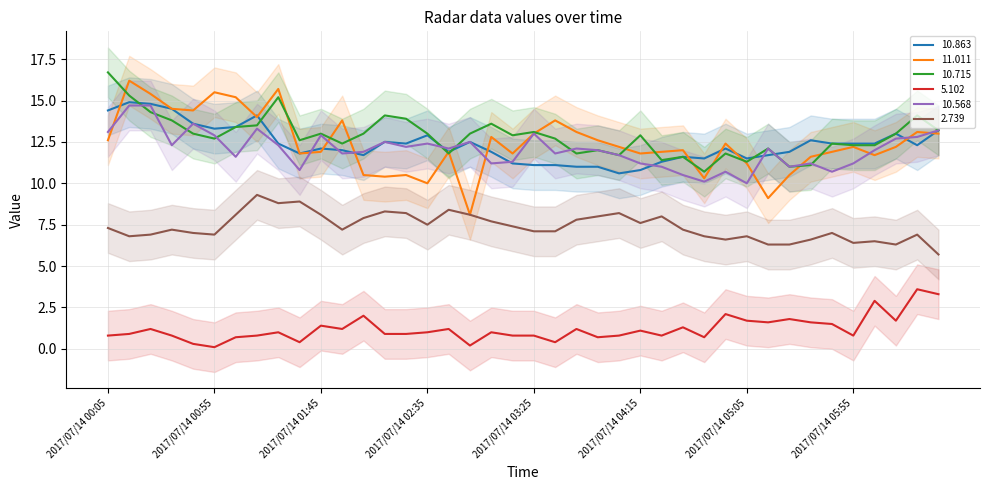

Reading left to right, extract all data points from this chart.

10.863: 14.4	14.9	14.8	14.5	13.6	13.3	13.4	14.1	12.4	11.8	12.1	12.0	11.7	12.5	12.4	12.9	11.9	12.5	11.9	11.2	11.1	11.1	11.0	11.0	10.6	10.8	11.3	11.6	11.5	12.1	11.5	11.7	11.9	12.6	12.4	12.4	12.4	13.0	12.3	13.2
11.011: 12.6	16.2	15.4	14.5	14.4	15.5	15.2	14.0	15.7	11.8	11.9	13.8	10.5	10.4	10.5	10.0	11.9	8.1	12.8	11.8	13.0	13.8	13.1	12.6	12.2	11.8	11.9	12.0	10.3	12.4	11.2	9.1	10.5	11.6	11.9	12.2	11.7	12.2	13.1	13.0
10.715: 16.7	15.3	14.3	13.8	13.0	12.7	13.4	13.5	15.2	12.6	13.0	12.4	13.0	14.1	13.9	13.0	11.8	13.0	13.6	12.9	13.1	12.7	11.8	12.0	11.7	12.9	11.4	11.6	10.7	11.8	11.3	12.1	11.0	11.1	12.4	12.3	12.3	13.0	14.1	13.2
5.102: 0.8	0.9	1.2	0.8	0.3	0.1	0.7	0.8	1.0	0.4	1.4	1.2	2.0	0.9	0.9	1.0	1.2	0.2	1.0	0.8	0.8	0.4	1.2	0.7	0.8	1.1	0.8	1.3	0.7	2.1	1.7	1.6	1.8	1.6	1.5	0.8	2.9	1.7	3.6	3.3
10.568: 13.1	14.7	14.7	12.3	13.6	12.9	11.6	13.3	12.3	10.8	12.9	11.8	11.9	12.5	12.2	12.4	12.1	12.5	11.2	11.3	13.0	11.8	12.1	12.0	11.7	11.2	11.0	10.5	10.1	10.7	10.0	12.1	11.0	11.2	10.7	11.2	12.0	12.7	12.8	13.2
2.739: 7.3	6.8	6.9	7.2	7.0	6.9	8.1	9.3	8.8	8.9	8.1	7.2	7.9	8.3	8.2	7.5	8.4	8.1	7.7	7.4	7.1	7.1	7.8	8.0	8.2	7.6	8.0	7.2	6.8	6.6	6.8	6.3	6.3	6.6	7.0	6.4	6.5	6.3	6.9	5.7